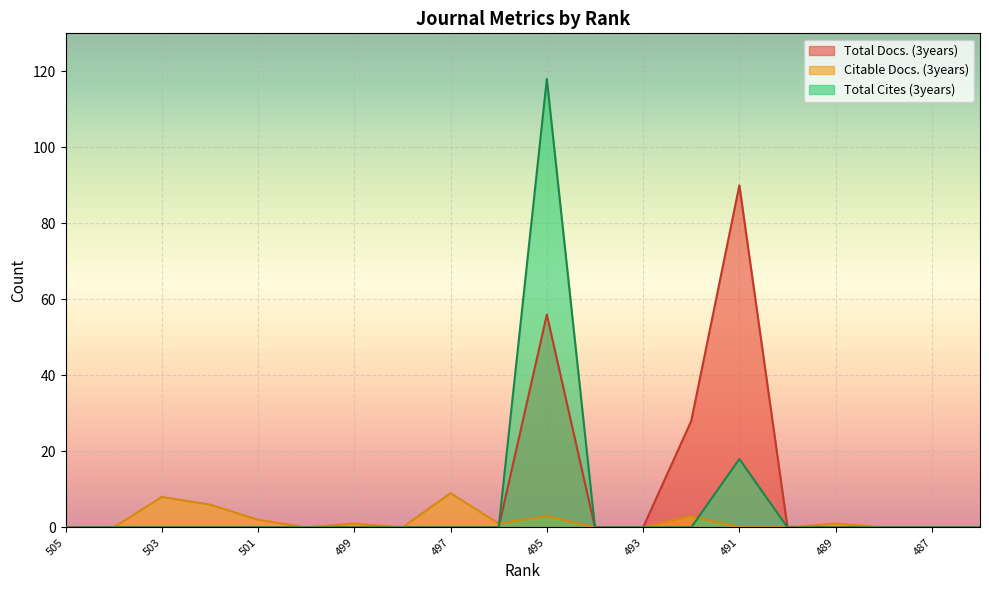

What is the spread (max minus min) of values at 502?

6